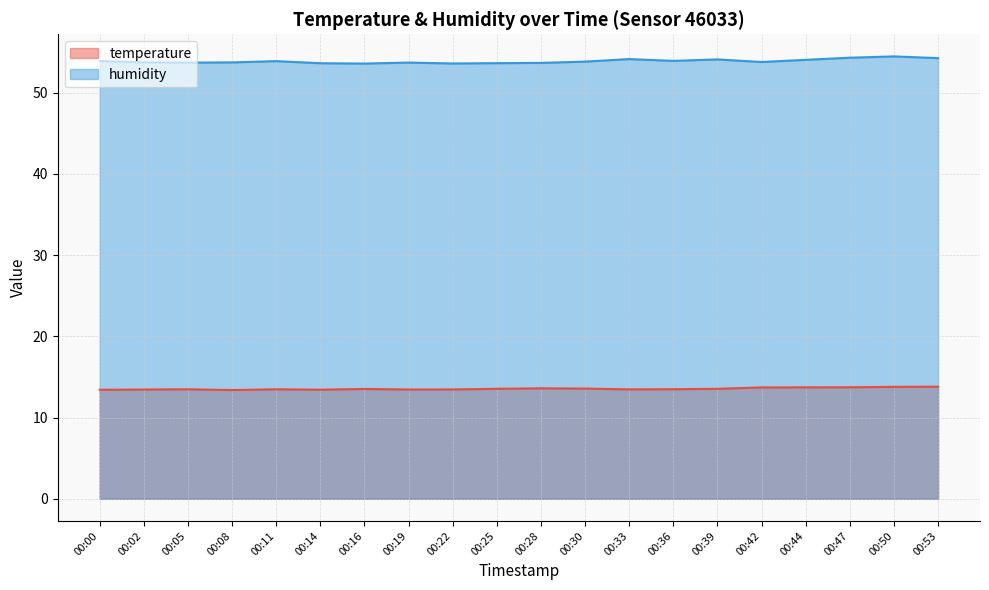

List the series in order of their peak value, highest first.

humidity, temperature